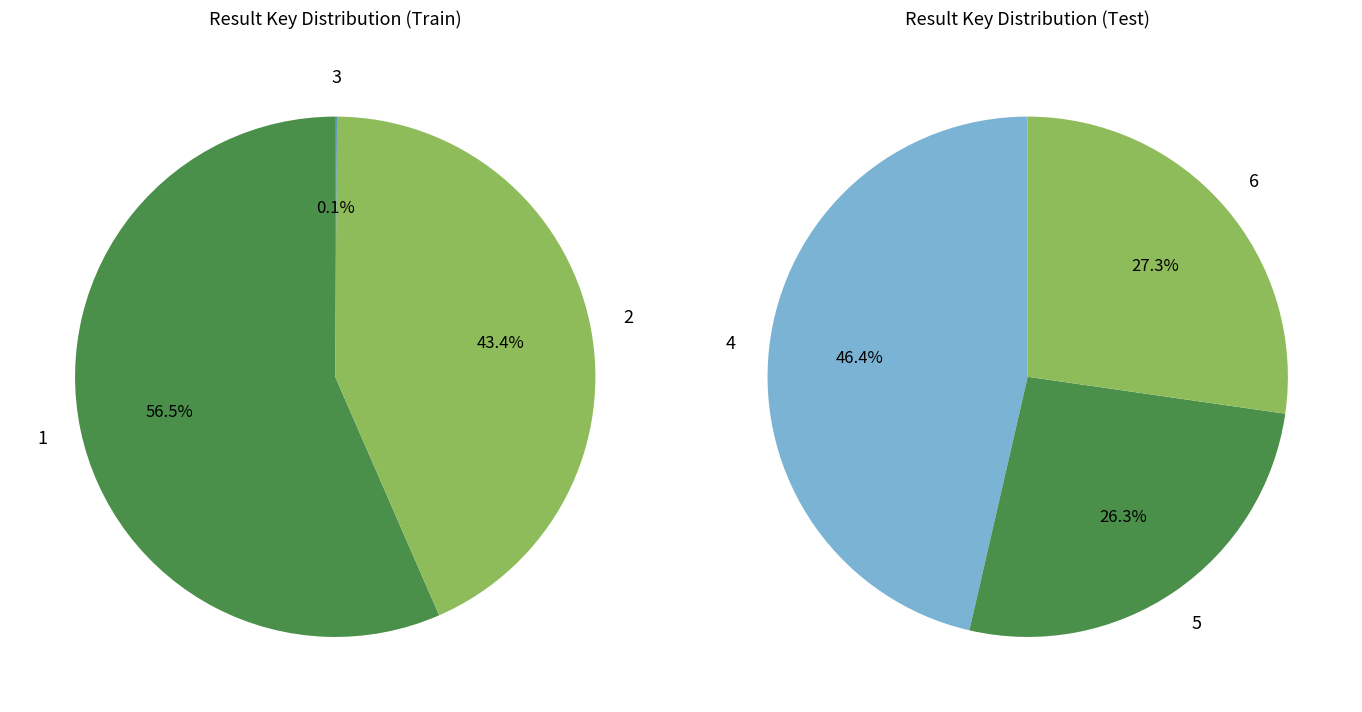

The 2 slice represents 25% of the pie. True or false?

False